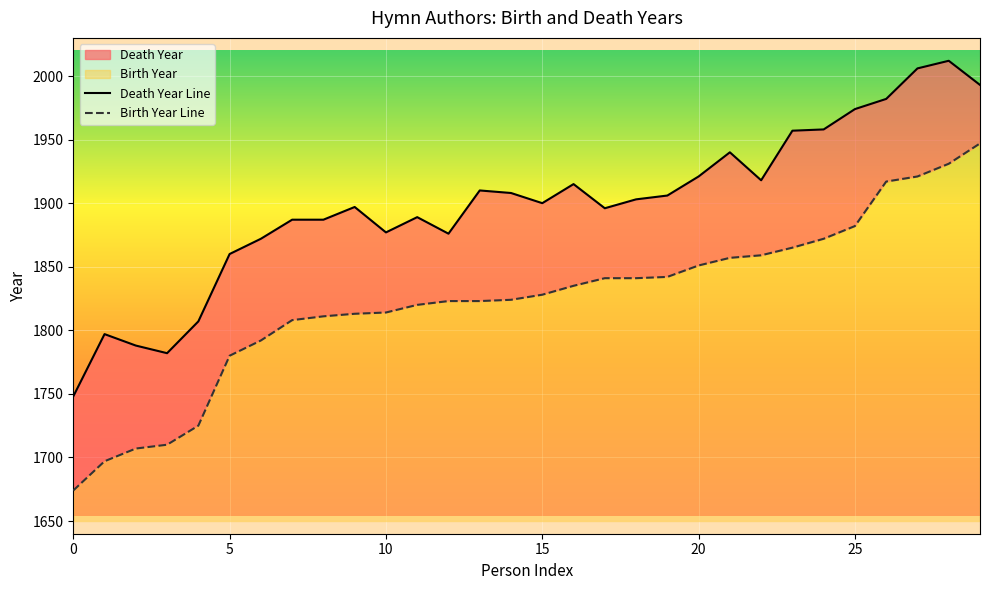

Read the Death Year Line value at 24, to the nearest 10.

1960